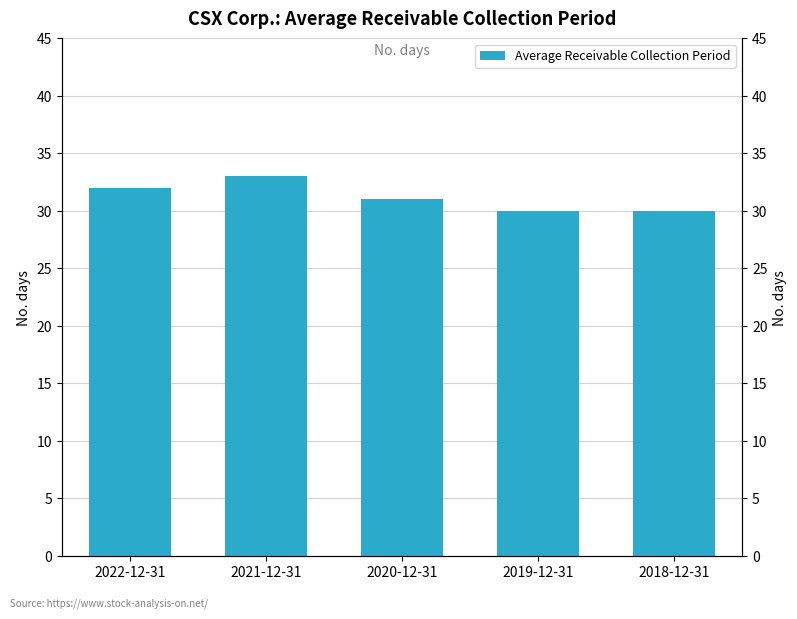

At which label is the value closest to 31?

2020-12-31